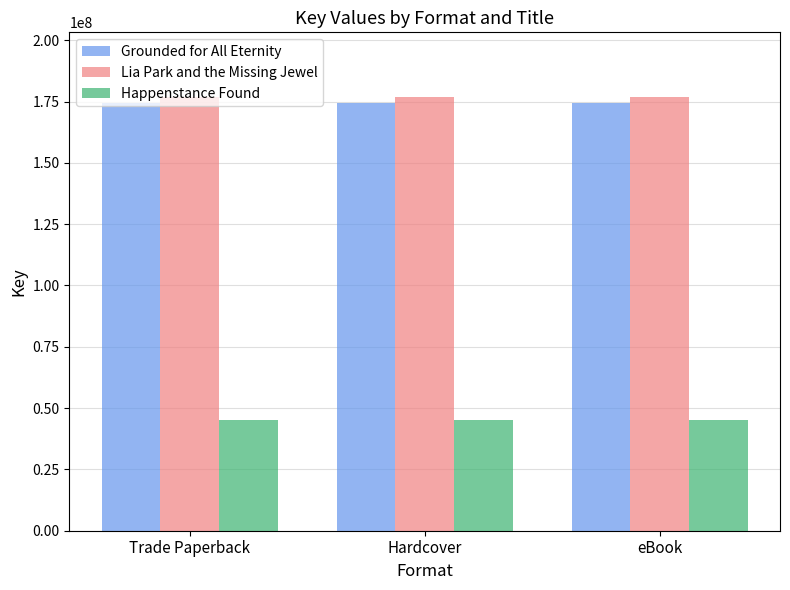

Are the bars grouped side by side (vs. stacked)?

Yes